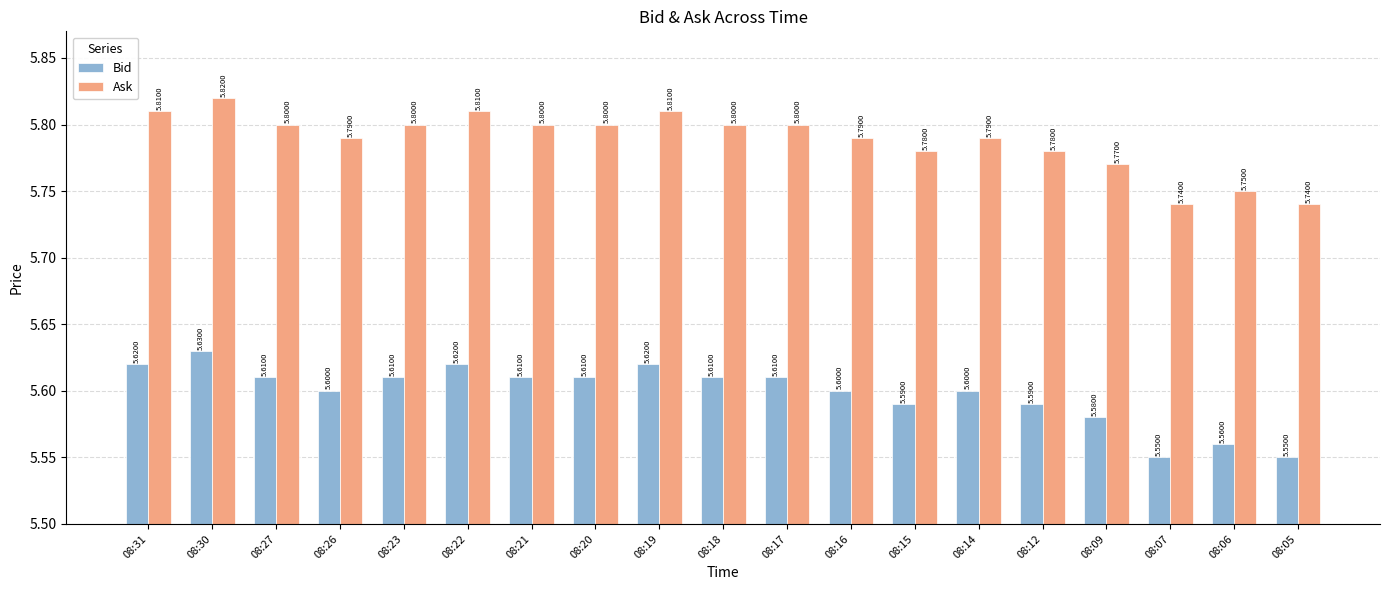

Which category has the highest value in the Ask series?

08:30